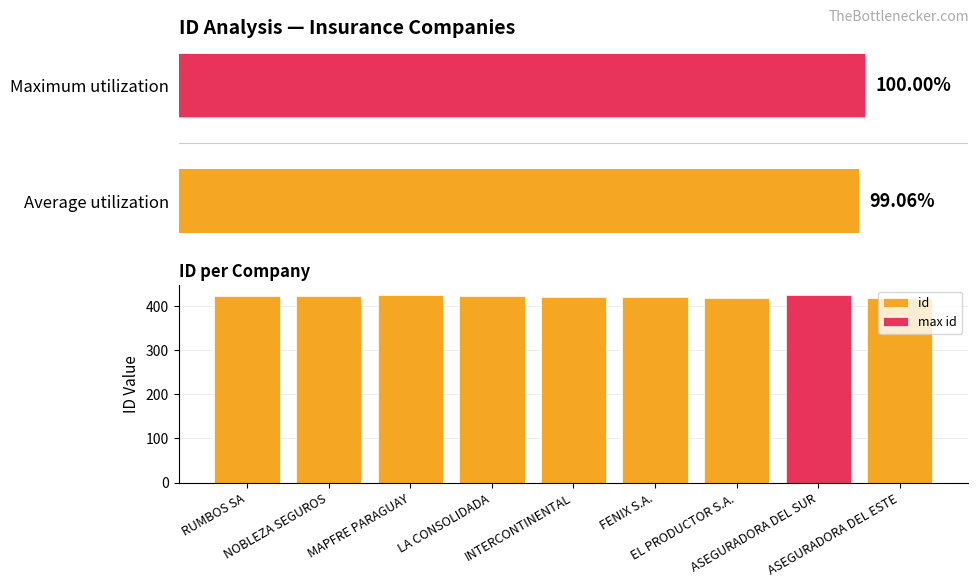

What is the minimum value shown in the chart?

418